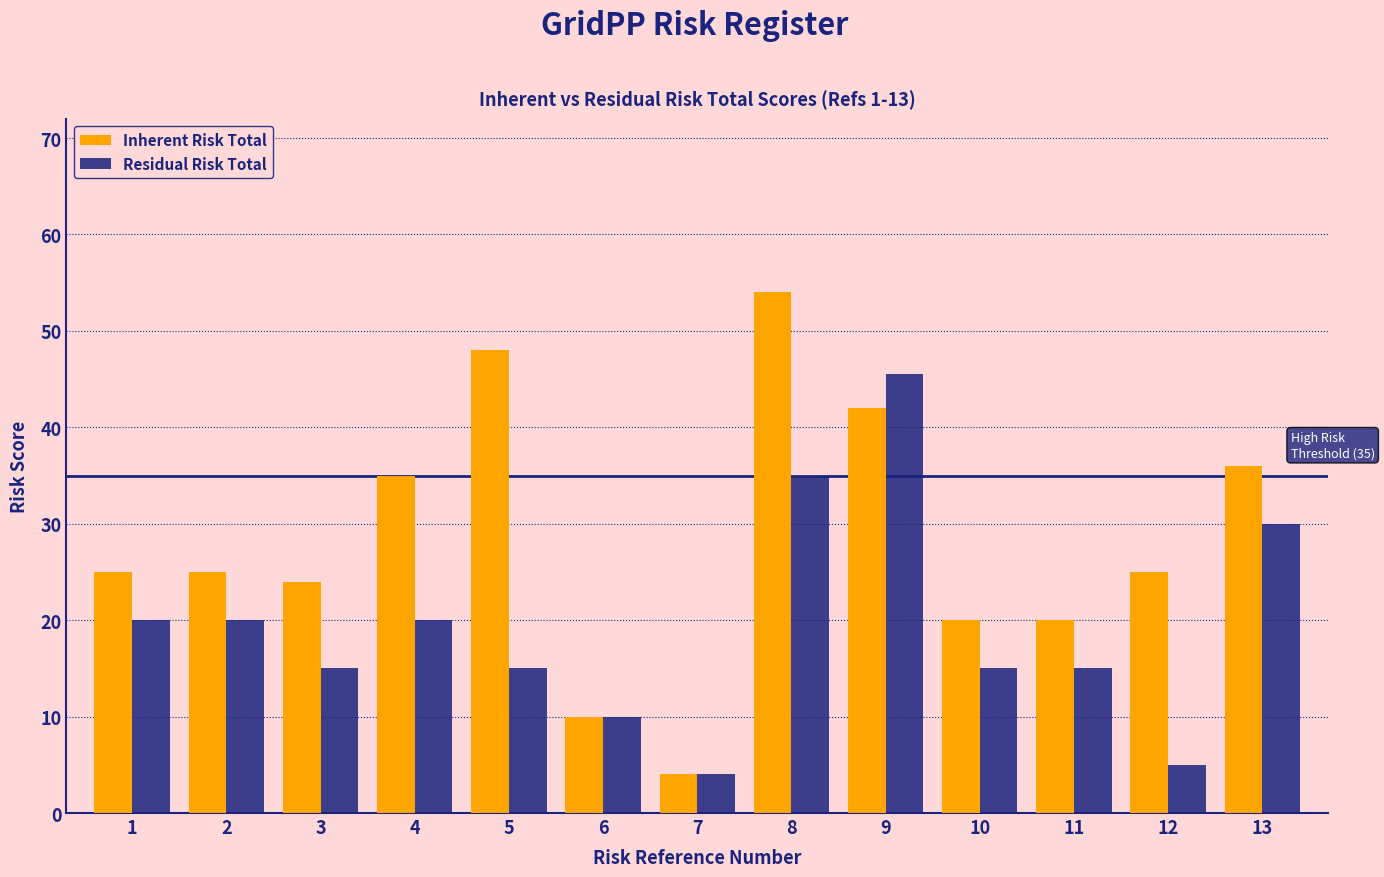

Reading left to right, list all the values displayed in this chart.

Inherent Risk Total: 25.0	25.0	24.0	35.0	48.0	10.0	4.0	54.0	42.0	20.0	20.0	25.0	36.0
Residual Risk Total: 20.0	20.0	15.0	20.0	15.0	10.0	4.0	35.0	45.5	15.0	15.0	5.0	30.0